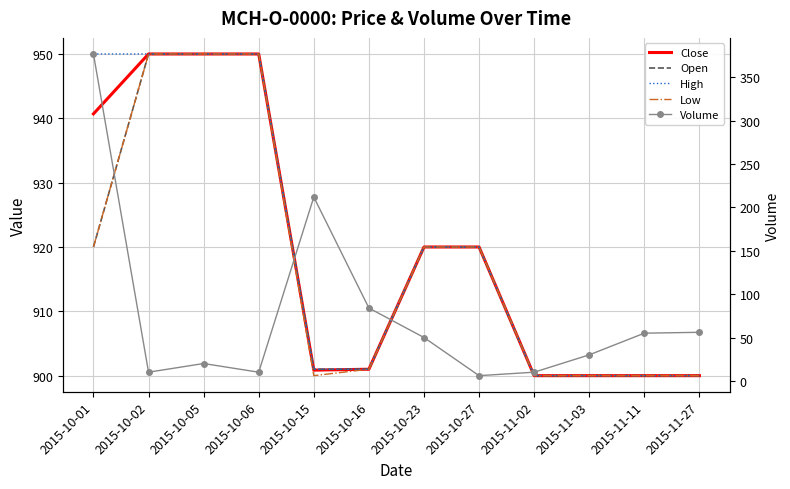

Count the number of data series in this chart.

5